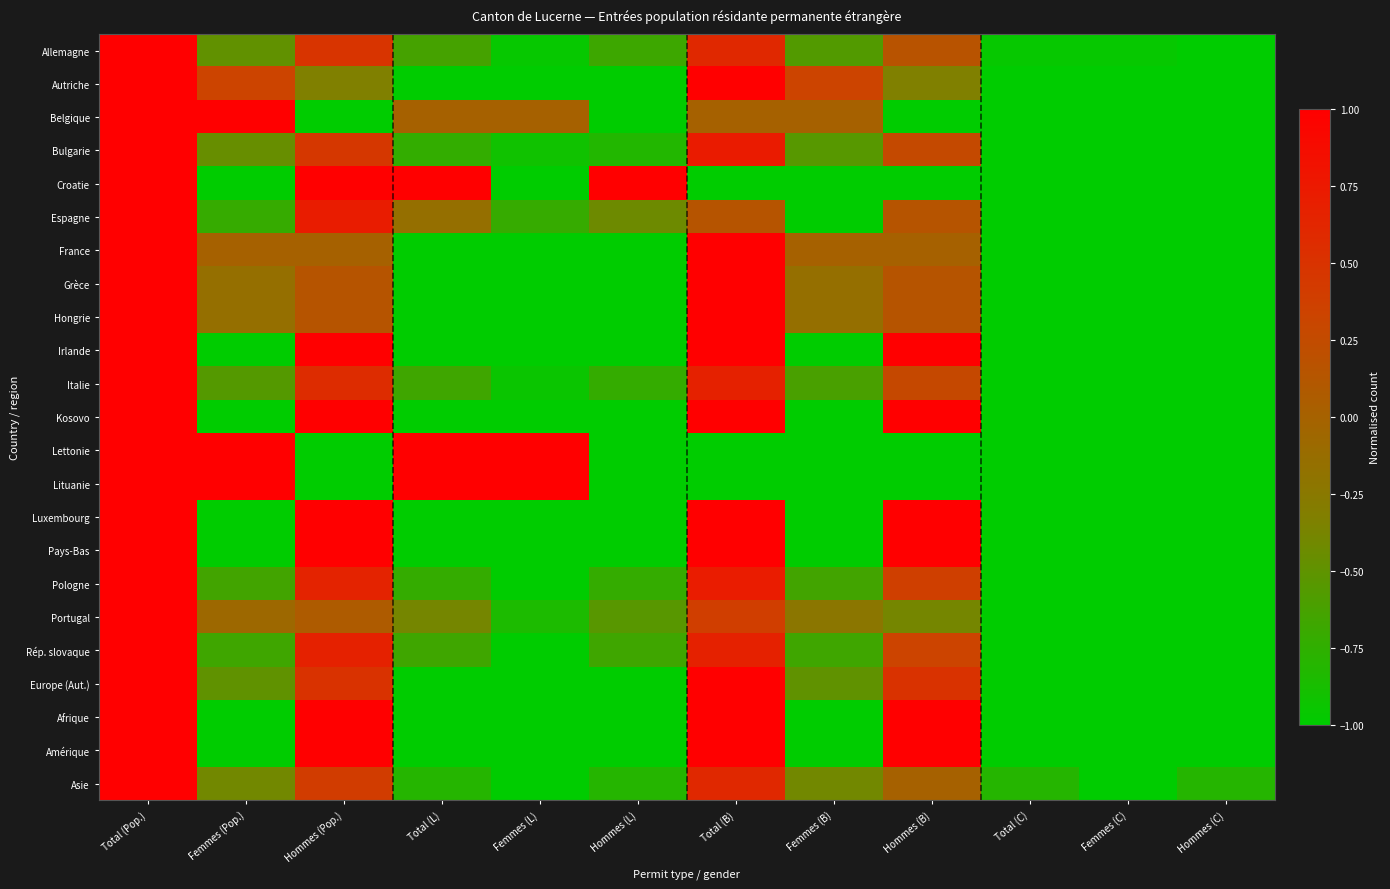

Reading right to left, extract all data points from this chart.

Allemagne: Hommes (C)=-1.0	Femmes (C)=-1.0	Total (C)=-1.0	Hommes (B)=0.2	Femmes (B)=-0.6	Total (B)=0.6	Hommes (L)=-0.7	Femmes (L)=-1.0	Total (L)=-0.6	Hommes (Pop.)=0.5	Femmes (Pop.)=-0.5	Total (Pop.)=1.0
Autriche: Hommes (C)=-1.0	Femmes (C)=-1.0	Total (C)=-1.0	Hommes (B)=-0.3	Femmes (B)=0.3	Total (B)=1.0	Hommes (L)=-1.0	Femmes (L)=-1.0	Total (L)=-1.0	Hommes (Pop.)=-0.3	Femmes (Pop.)=0.3	Total (Pop.)=1.0
Belgique: Hommes (C)=-1.0	Femmes (C)=-1.0	Total (C)=-1.0	Hommes (B)=-1.0	Femmes (B)=0.0	Total (B)=0.0	Hommes (L)=-1.0	Femmes (L)=0.0	Total (L)=0.0	Hommes (Pop.)=-1.0	Femmes (Pop.)=1.0	Total (Pop.)=1.0
Bulgarie: Hommes (C)=-1.0	Femmes (C)=-1.0	Total (C)=-1.0	Hommes (B)=0.3	Femmes (B)=-0.5	Total (B)=0.7	Hommes (L)=-0.8	Femmes (L)=-0.9	Total (L)=-0.7	Hommes (Pop.)=0.5	Femmes (Pop.)=-0.5	Total (Pop.)=1.0
Croatie: Hommes (C)=-1.0	Femmes (C)=-1.0	Total (C)=-1.0	Hommes (B)=-1.0	Femmes (B)=-1.0	Total (B)=-1.0	Hommes (L)=1.0	Femmes (L)=-1.0	Total (L)=1.0	Hommes (Pop.)=1.0	Femmes (Pop.)=-1.0	Total (Pop.)=1.0
Espagne: Hommes (C)=-1.0	Femmes (C)=-1.0	Total (C)=-1.0	Hommes (B)=0.1	Femmes (B)=-1.0	Total (B)=0.1	Hommes (L)=-0.4	Femmes (L)=-0.7	Total (L)=-0.1	Hommes (Pop.)=0.7	Femmes (Pop.)=-0.7	Total (Pop.)=1.0
France: Hommes (C)=-1.0	Femmes (C)=-1.0	Total (C)=-1.0	Hommes (B)=0.0	Femmes (B)=0.0	Total (B)=1.0	Hommes (L)=-1.0	Femmes (L)=-1.0	Total (L)=-1.0	Hommes (Pop.)=0.0	Femmes (Pop.)=0.0	Total (Pop.)=1.0
Grèce: Hommes (C)=-1.0	Femmes (C)=-1.0	Total (C)=-1.0	Hommes (B)=0.1	Femmes (B)=-0.1	Total (B)=1.0	Hommes (L)=-1.0	Femmes (L)=-1.0	Total (L)=-1.0	Hommes (Pop.)=0.1	Femmes (Pop.)=-0.1	Total (Pop.)=1.0
Hongrie: Hommes (C)=-1.0	Femmes (C)=-1.0	Total (C)=-1.0	Hommes (B)=0.1	Femmes (B)=-0.1	Total (B)=1.0	Hommes (L)=-1.0	Femmes (L)=-1.0	Total (L)=-1.0	Hommes (Pop.)=0.1	Femmes (Pop.)=-0.1	Total (Pop.)=1.0
Irlande: Hommes (C)=-1.0	Femmes (C)=-1.0	Total (C)=-1.0	Hommes (B)=1.0	Femmes (B)=-1.0	Total (B)=1.0	Hommes (L)=-1.0	Femmes (L)=-1.0	Total (L)=-1.0	Hommes (Pop.)=1.0	Femmes (Pop.)=-1.0	Total (Pop.)=1.0
Italie: Hommes (C)=-1.0	Femmes (C)=-1.0	Total (C)=-1.0	Hommes (B)=0.3	Femmes (B)=-0.6	Total (B)=0.7	Hommes (L)=-0.7	Femmes (L)=-0.9	Total (L)=-0.7	Hommes (Pop.)=0.6	Femmes (Pop.)=-0.6	Total (Pop.)=1.0
Kosovo: Hommes (C)=-1.0	Femmes (C)=-1.0	Total (C)=-1.0	Hommes (B)=1.0	Femmes (B)=-1.0	Total (B)=1.0	Hommes (L)=-1.0	Femmes (L)=-1.0	Total (L)=-1.0	Hommes (Pop.)=1.0	Femmes (Pop.)=-1.0	Total (Pop.)=1.0
Lettonie: Hommes (C)=-1.0	Femmes (C)=-1.0	Total (C)=-1.0	Hommes (B)=-1.0	Femmes (B)=-1.0	Total (B)=-1.0	Hommes (L)=-1.0	Femmes (L)=1.0	Total (L)=1.0	Hommes (Pop.)=-1.0	Femmes (Pop.)=1.0	Total (Pop.)=1.0
Lituanie: Hommes (C)=-1.0	Femmes (C)=-1.0	Total (C)=-1.0	Hommes (B)=-1.0	Femmes (B)=-1.0	Total (B)=-1.0	Hommes (L)=-1.0	Femmes (L)=1.0	Total (L)=1.0	Hommes (Pop.)=-1.0	Femmes (Pop.)=1.0	Total (Pop.)=1.0
Luxembourg: Hommes (C)=-1.0	Femmes (C)=-1.0	Total (C)=-1.0	Hommes (B)=1.0	Femmes (B)=-1.0	Total (B)=1.0	Hommes (L)=-1.0	Femmes (L)=-1.0	Total (L)=-1.0	Hommes (Pop.)=1.0	Femmes (Pop.)=-1.0	Total (Pop.)=1.0
Pays-Bas: Hommes (C)=-1.0	Femmes (C)=-1.0	Total (C)=-1.0	Hommes (B)=1.0	Femmes (B)=-1.0	Total (B)=1.0	Hommes (L)=-1.0	Femmes (L)=-1.0	Total (L)=-1.0	Hommes (Pop.)=1.0	Femmes (Pop.)=-1.0	Total (Pop.)=1.0
Pologne: Hommes (C)=-1.0	Femmes (C)=-1.0	Total (C)=-1.0	Hommes (B)=0.4	Femmes (B)=-0.7	Total (B)=0.7	Hommes (L)=-0.7	Femmes (L)=-1.0	Total (L)=-0.7	Hommes (Pop.)=0.7	Femmes (Pop.)=-0.7	Total (Pop.)=1.0
Portugal: Hommes (C)=-1.0	Femmes (C)=-1.0	Total (C)=-1.0	Hommes (B)=-0.4	Femmes (B)=-0.2	Total (B)=0.4	Hommes (L)=-0.5	Femmes (L)=-0.8	Total (L)=-0.4	Hommes (Pop.)=0.1	Femmes (Pop.)=-0.1	Total (Pop.)=1.0
Rép. slovaque: Hommes (C)=-1.0	Femmes (C)=-1.0	Total (C)=-1.0	Hommes (B)=0.3	Femmes (B)=-0.7	Total (B)=0.7	Hommes (L)=-0.7	Femmes (L)=-1.0	Total (L)=-0.7	Hommes (Pop.)=0.7	Femmes (Pop.)=-0.7	Total (Pop.)=1.0
Europe (Aut.): Hommes (C)=-1.0	Femmes (C)=-1.0	Total (C)=-1.0	Hommes (B)=0.5	Femmes (B)=-0.5	Total (B)=1.0	Hommes (L)=-1.0	Femmes (L)=-1.0	Total (L)=-1.0	Hommes (Pop.)=0.5	Femmes (Pop.)=-0.5	Total (Pop.)=1.0
Afrique: Hommes (C)=-1.0	Femmes (C)=-1.0	Total (C)=-1.0	Hommes (B)=1.0	Femmes (B)=-1.0	Total (B)=1.0	Hommes (L)=-1.0	Femmes (L)=-1.0	Total (L)=-1.0	Hommes (Pop.)=1.0	Femmes (Pop.)=-1.0	Total (Pop.)=1.0
Amérique: Hommes (C)=-1.0	Femmes (C)=-1.0	Total (C)=-1.0	Hommes (B)=1.0	Femmes (B)=-1.0	Total (B)=1.0	Hommes (L)=-1.0	Femmes (L)=-1.0	Total (L)=-1.0	Hommes (Pop.)=1.0	Femmes (Pop.)=-1.0	Total (Pop.)=1.0
Asie: Hommes (C)=-0.8	Femmes (C)=-1.0	Total (C)=-0.8	Hommes (B)=0.0	Femmes (B)=-0.4	Total (B)=0.6	Hommes (L)=-0.8	Femmes (L)=-1.0	Total (L)=-0.8	Hommes (Pop.)=0.4	Femmes (Pop.)=-0.4	Total (Pop.)=1.0